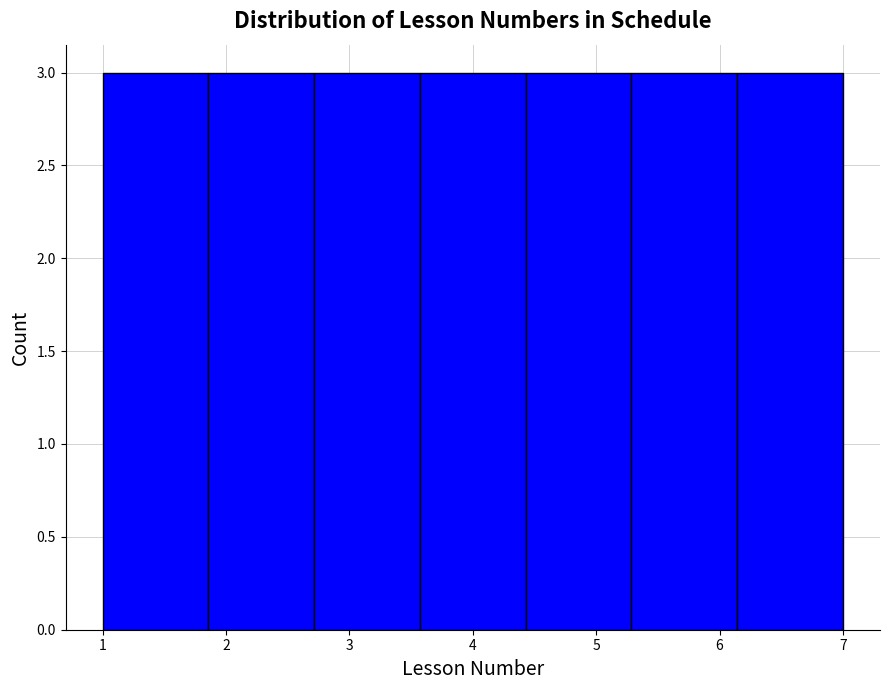

Reading left to right, list every bar in this chart as the range it spans on the x-axis followed by its height. Neither the bar edges nor the heights are printed on the chart, so give them approximately, as read against the axes.

1.0 to 1.9: 3
1.9 to 2.7: 3
2.7 to 3.6: 3
3.6 to 4.4: 3
4.4 to 5.3: 3
5.3 to 6.1: 3
6.1 to 7.0: 3